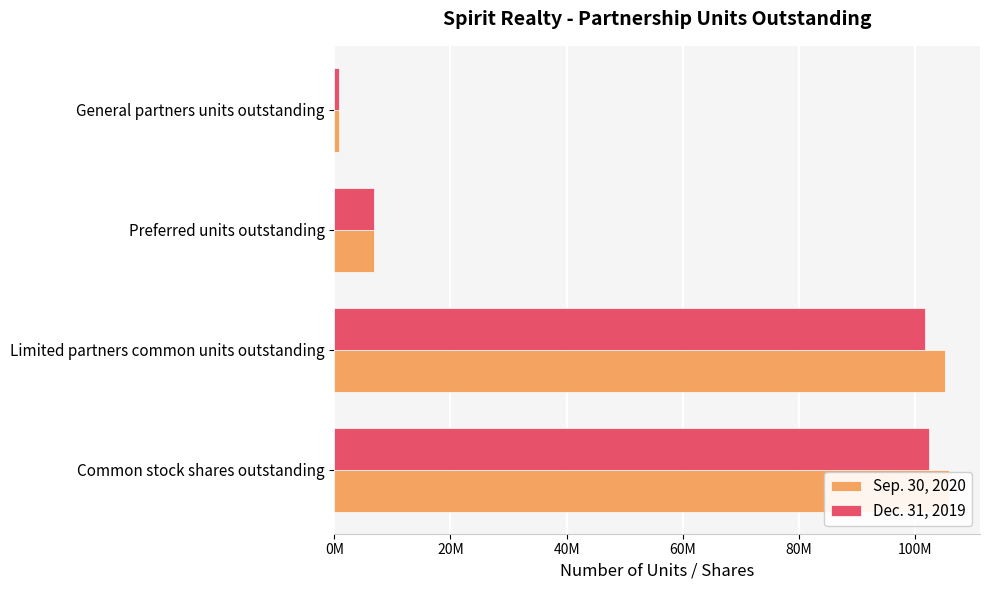

Are the bars grouped side by side (vs. stacked)?

Yes